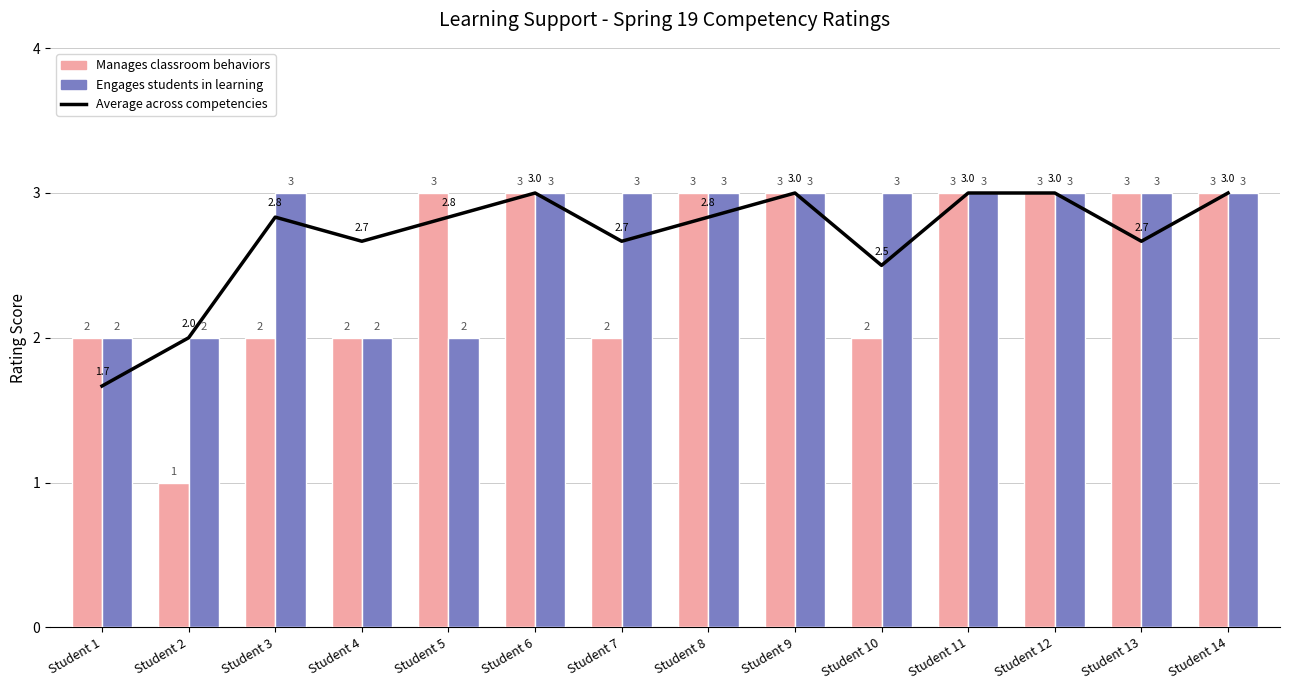

Which has a higher value, Student 5 or Student 13?

Student 5